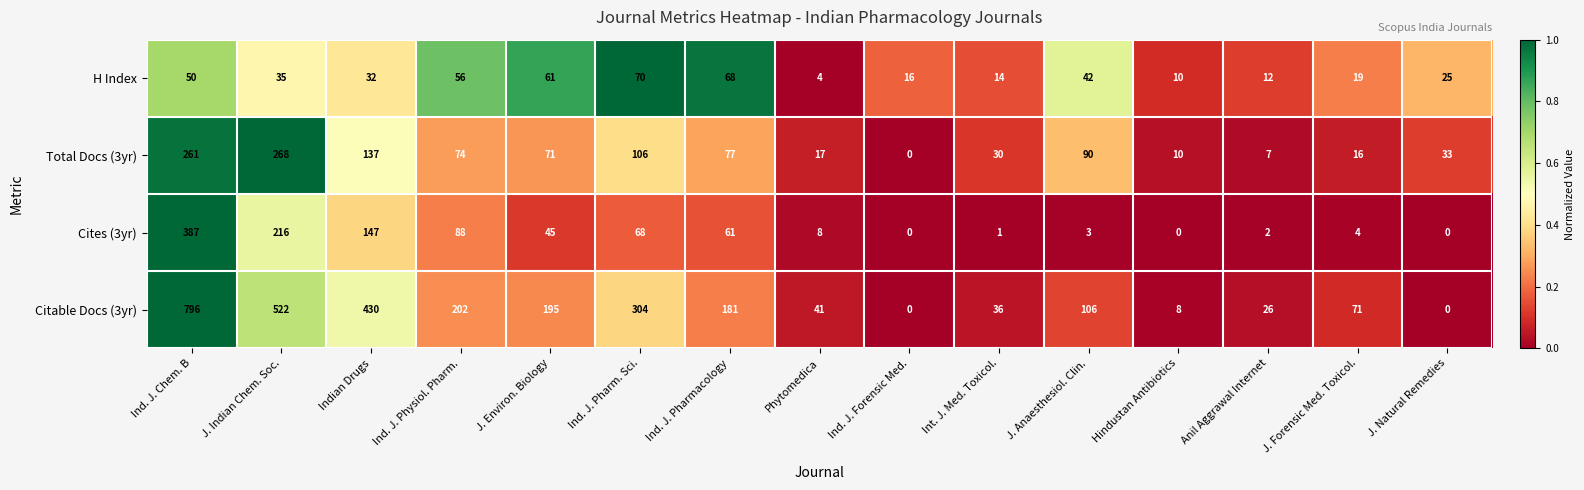

What is the highest value of the Citable Docs (3yr) series?

796